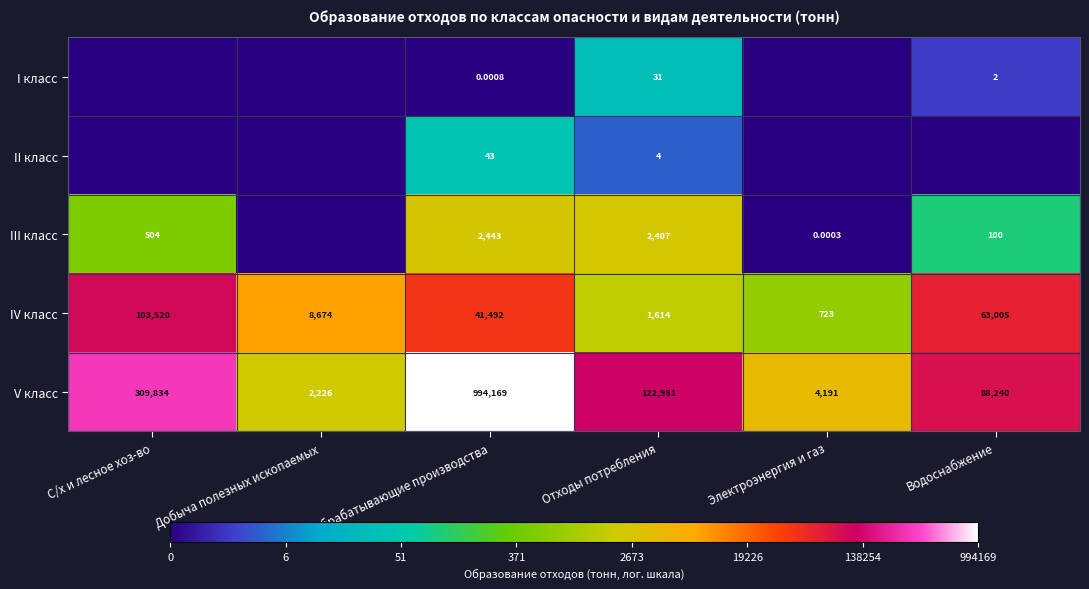

Where does the V класс series first go above 122951?

С/х и лесное хоз-во